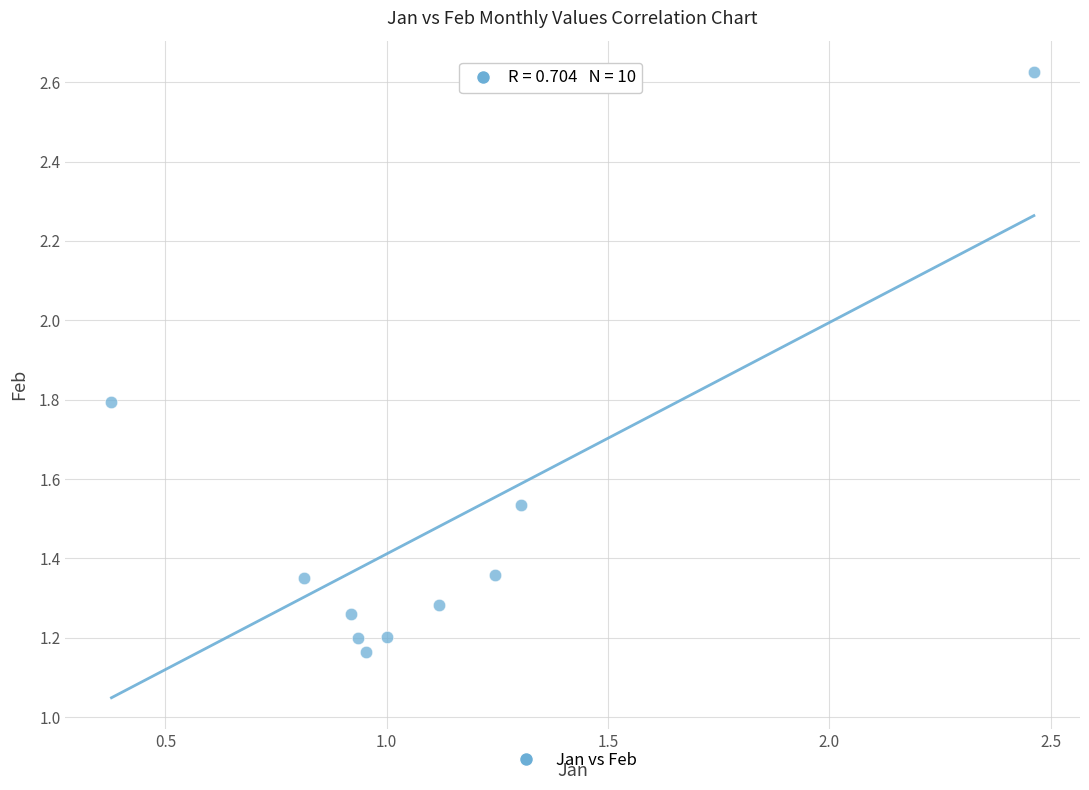

What is the average X value?

1.1